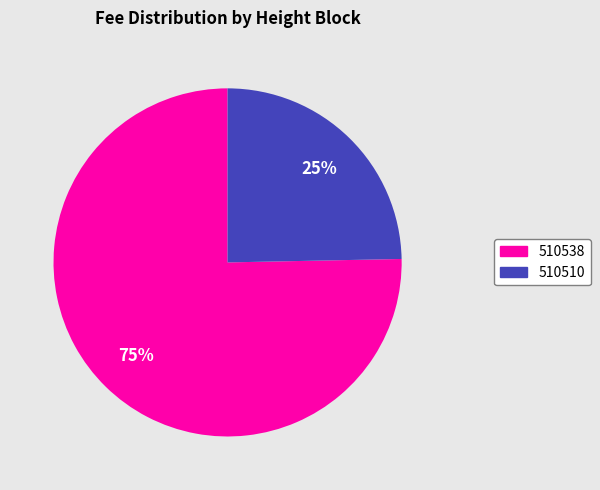

To the nearest percent, what is the combined percentage of 510510 and 510538?

100%